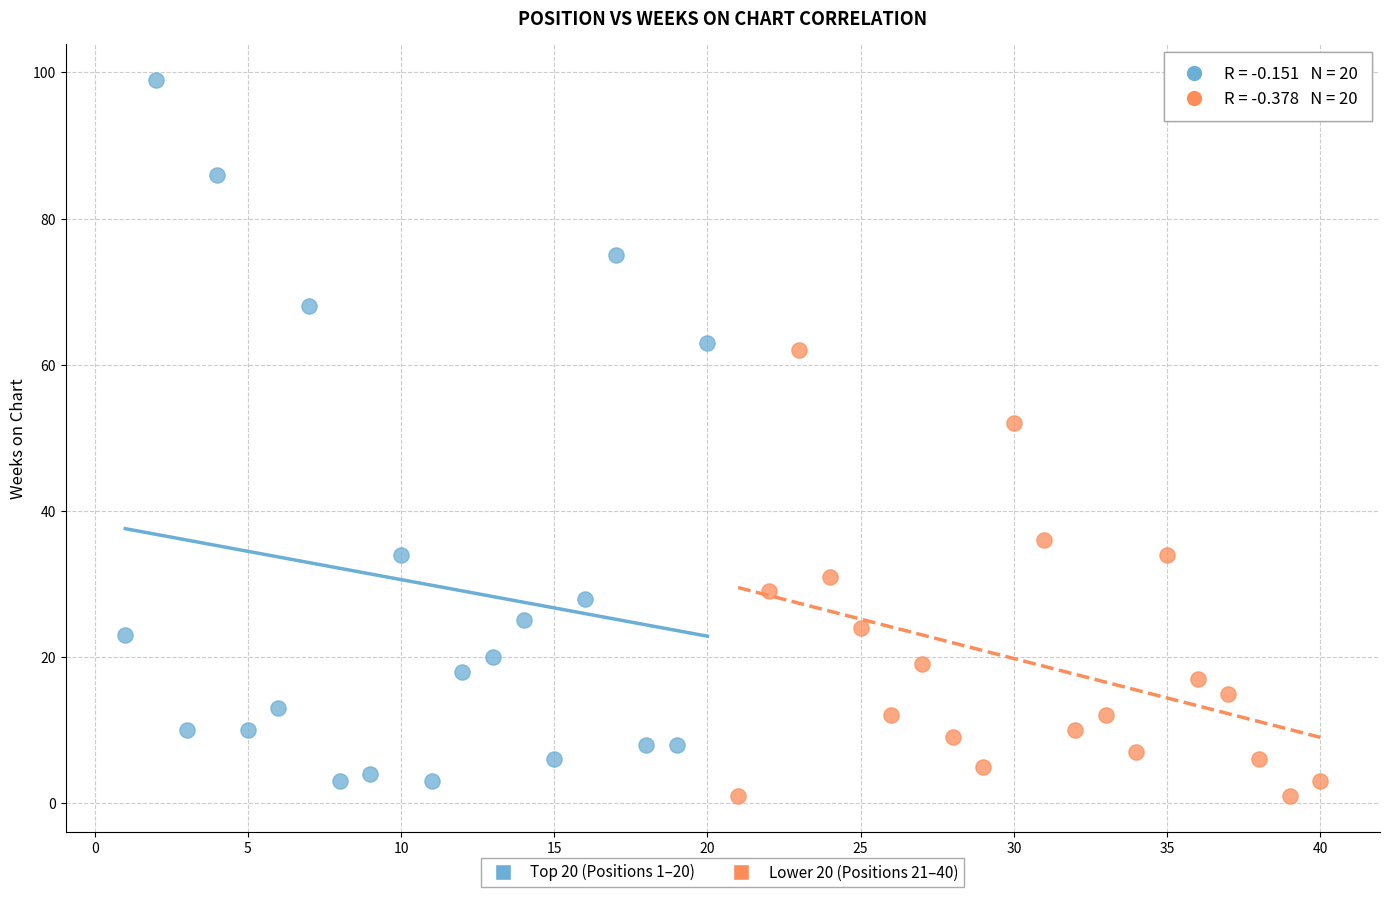

Which series contains the highest Y value?

Top 20 (Positions 1–20)